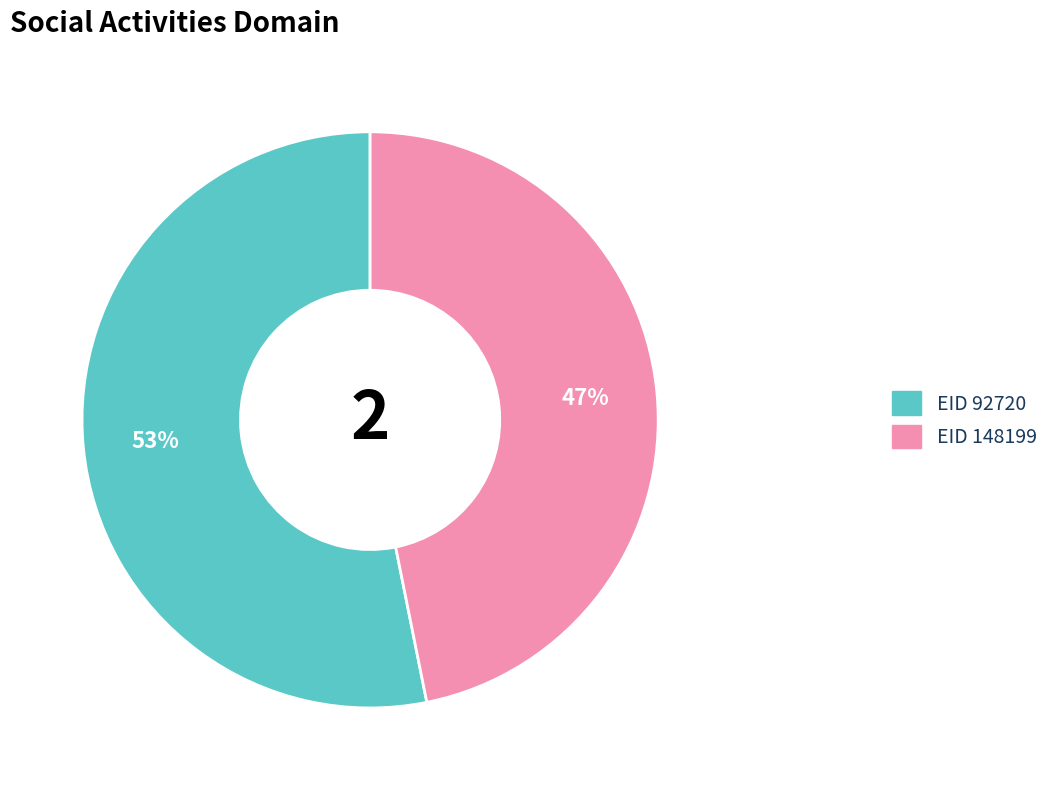

To the nearest percent, what is the average slice percentage?

50%